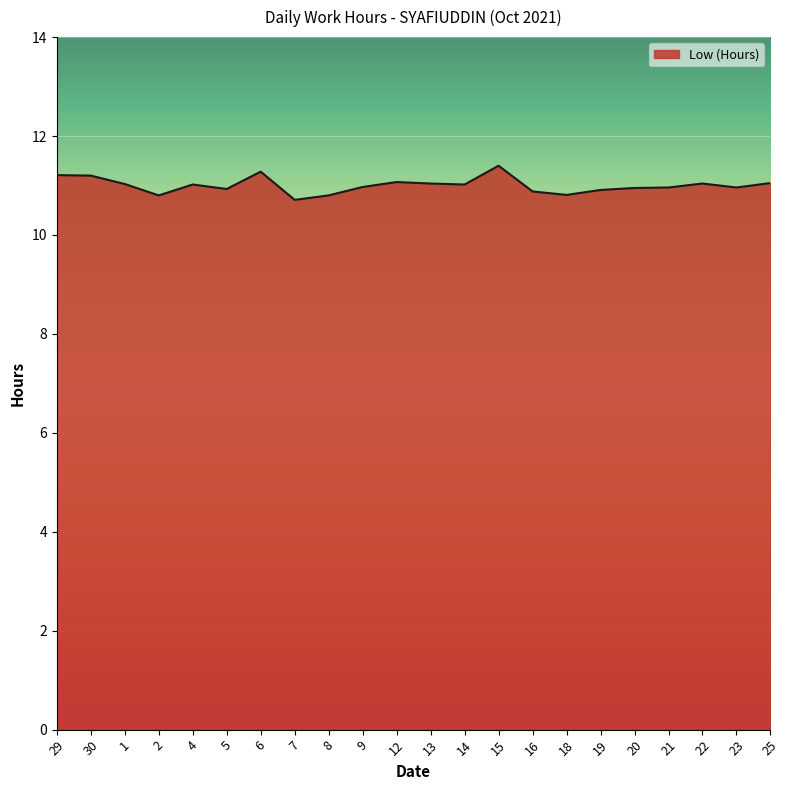

What is the difference between the maximum and minimum values?

0.7